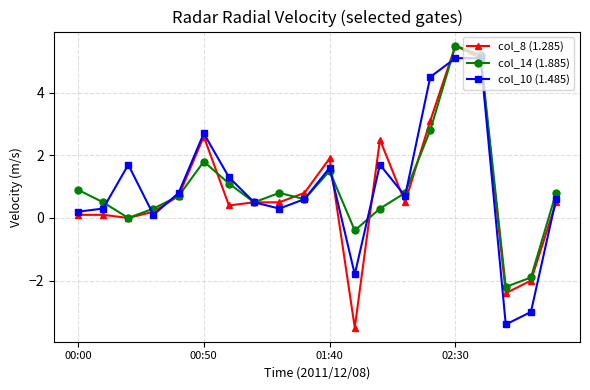

At how many categories does at least one series exceed 4?

3